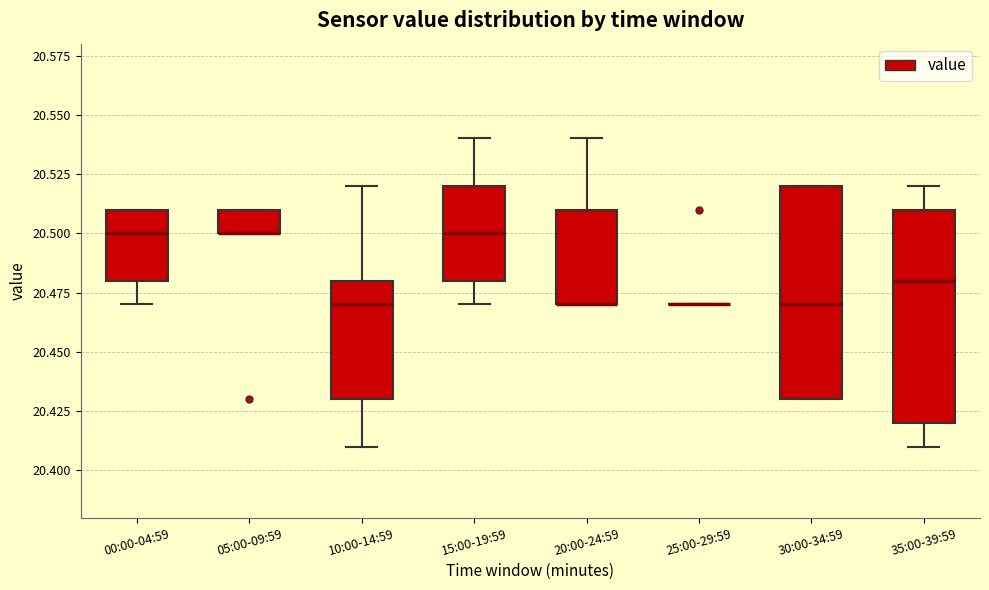

Reading left to right, transcribe this box plot: for each box, give where its median line is, the range the box spans, and where its two whiskers end, as read against the y-axis. The values are not printed on the chart, so give them approximately, as read against the axis.

00:00-04:59: median 20.50, box 20.48 to 20.51, whiskers 20.47 to 20.51
05:00-09:59: median 20.50 (drawn on the box's lower edge), box 20.50 to 20.51, whiskers 20.50 to 20.51
10:00-14:59: median 20.47, box 20.43 to 20.48, whiskers 20.41 to 20.52
15:00-19:59: median 20.50, box 20.48 to 20.52, whiskers 20.47 to 20.54
20:00-24:59: median 20.47 (drawn on the box's lower edge), box 20.47 to 20.51, whiskers 20.47 to 20.54
25:00-29:59: box collapsed to a line at 20.47, whiskers 20.47 to 20.47
30:00-34:59: median 20.47, box 20.43 to 20.52, whiskers 20.43 to 20.52
35:00-39:59: median 20.48, box 20.42 to 20.51, whiskers 20.41 to 20.52